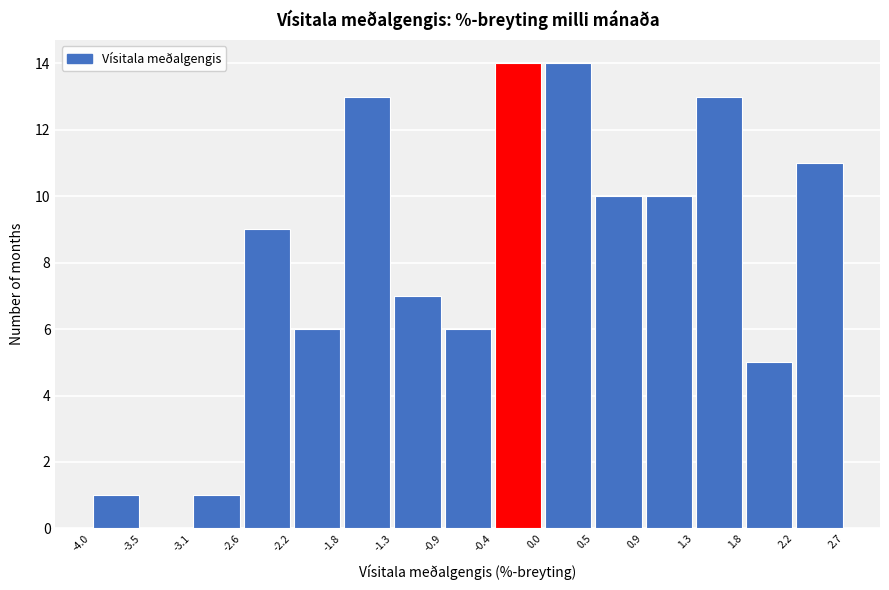

What is the height of the bar covering 1.3 to 1.8 on the x-axis? The values are not printed on the chart, so give them approximately, as read against the axis.

13